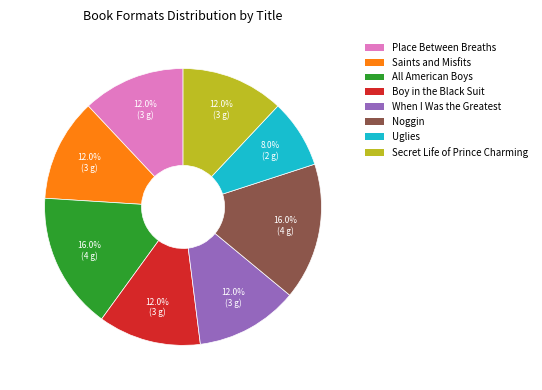

Which category has the smallest portion of the pie?

Uglies